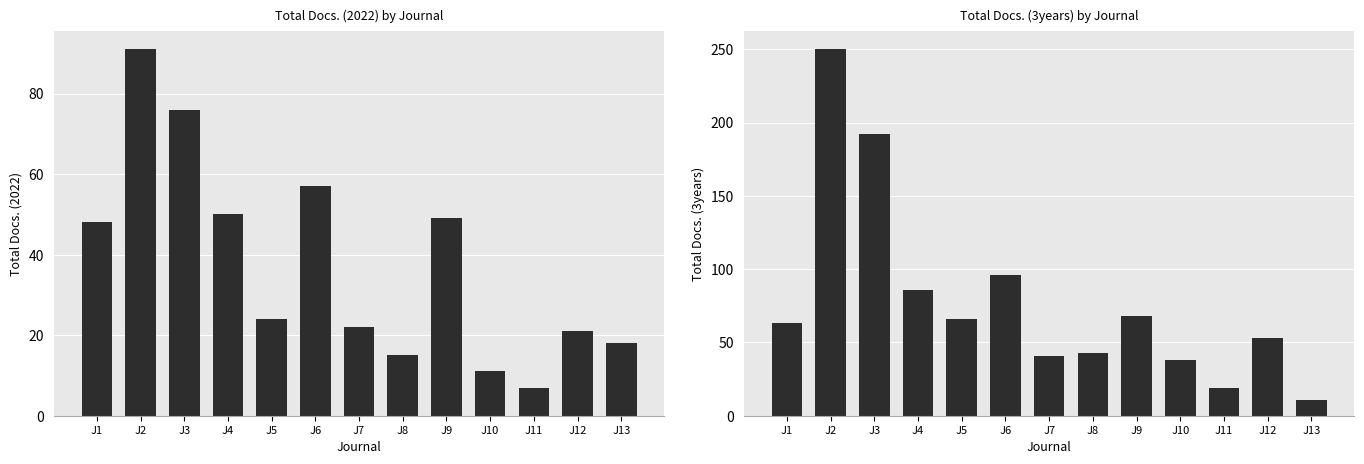

List the series in order of their peak value, highest first.

Total Docs. (3years), Total Docs. (2022)